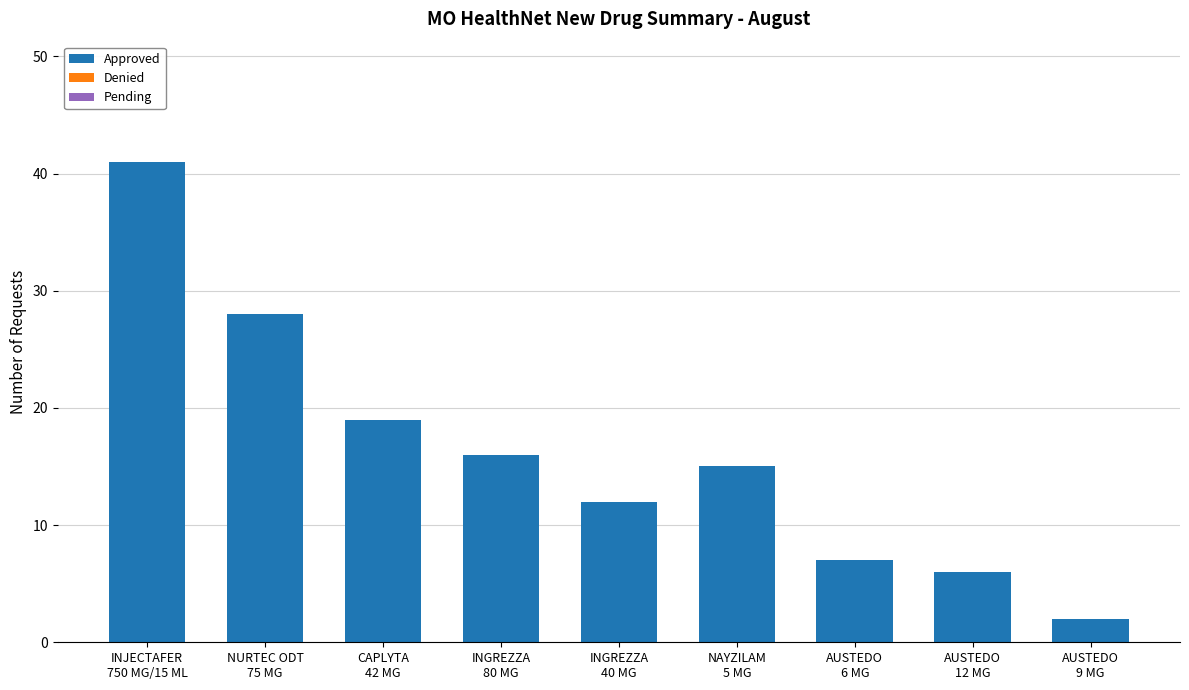

What is the average value?

16